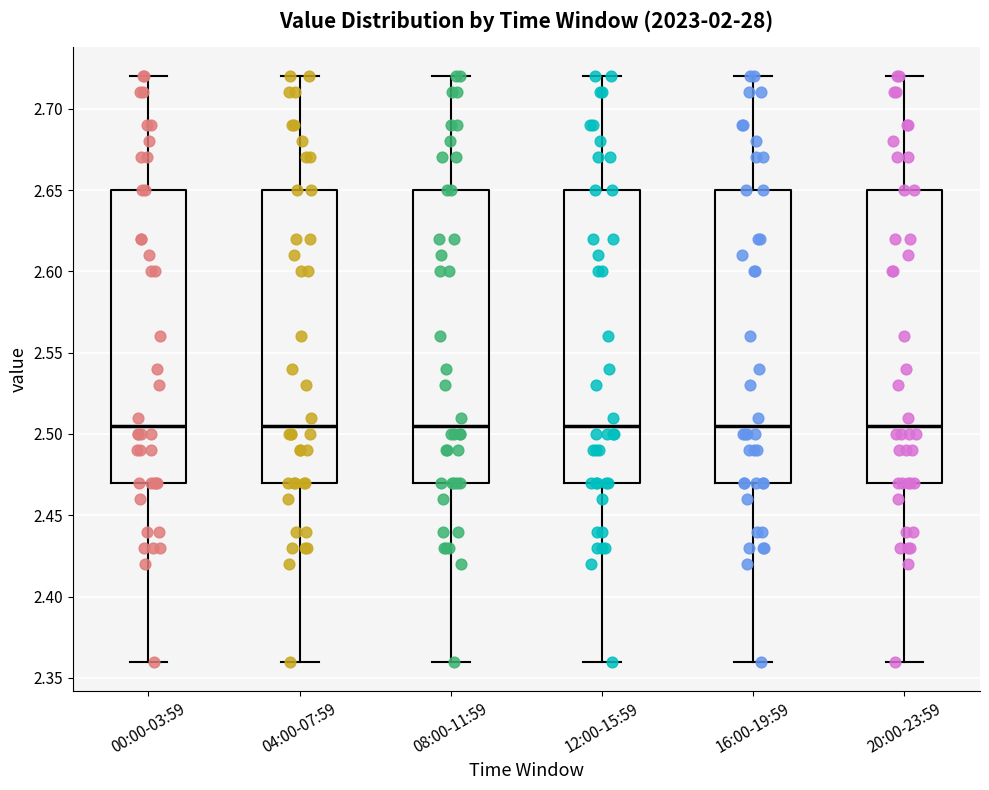

Where is the lower edge of the box for 00:00-03:59 on the y-axis? The values are not printed on the chart, so give them approximately, as read against the axis.

2.470